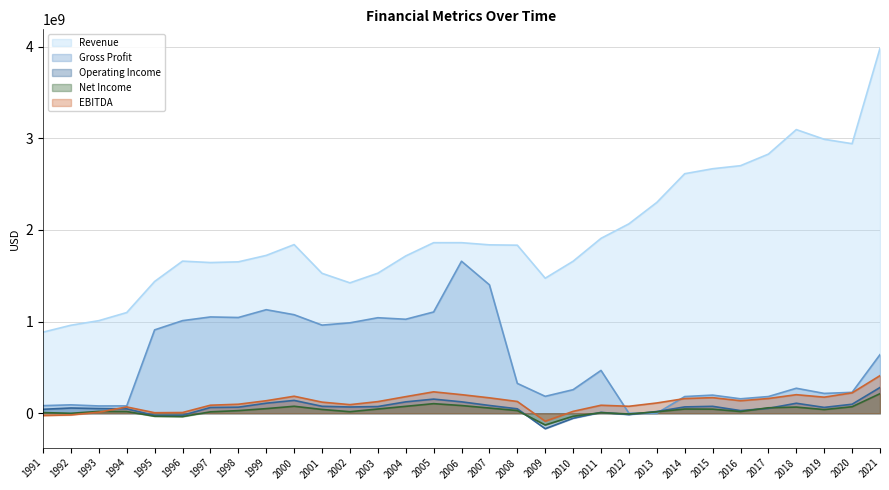

Where is the first local maximum for EBITDA?

1994